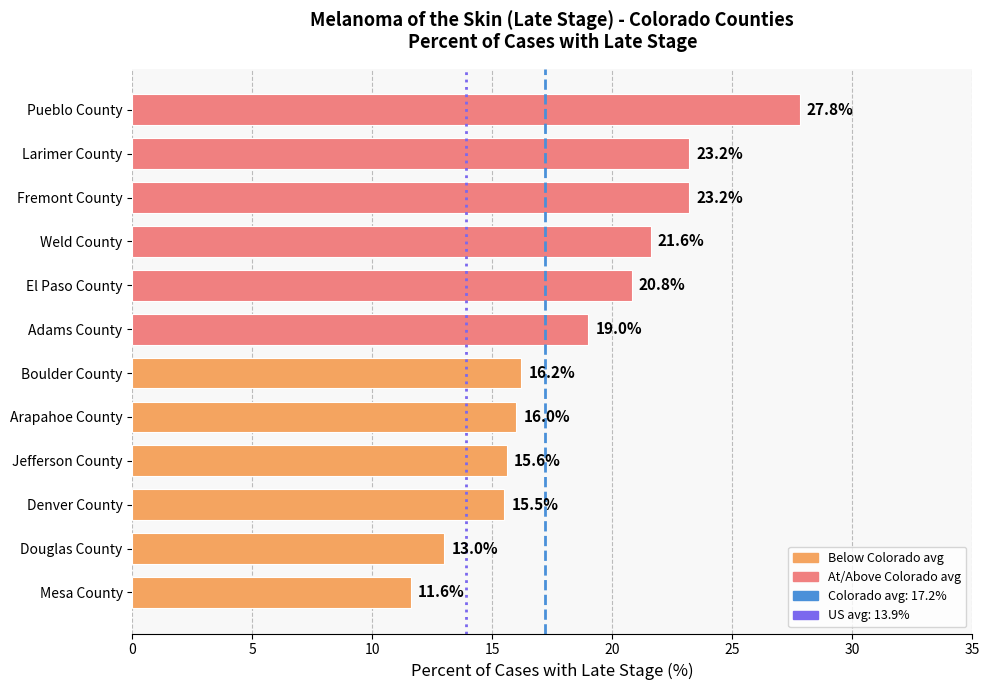

Approximately how many times larger is the value at Denver County compared to Boulder County?

1.0